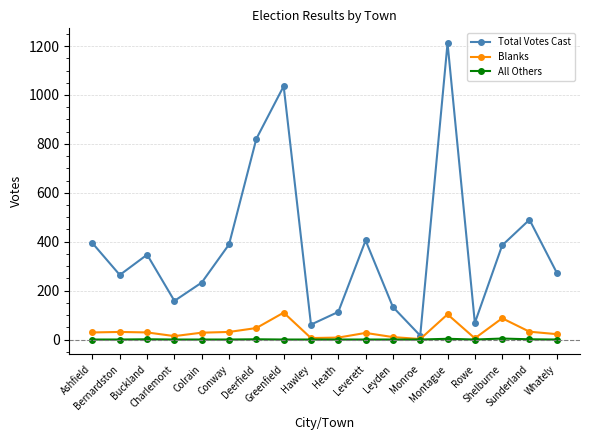

How many interior local peaks does the Total Votes Cast series have?

5